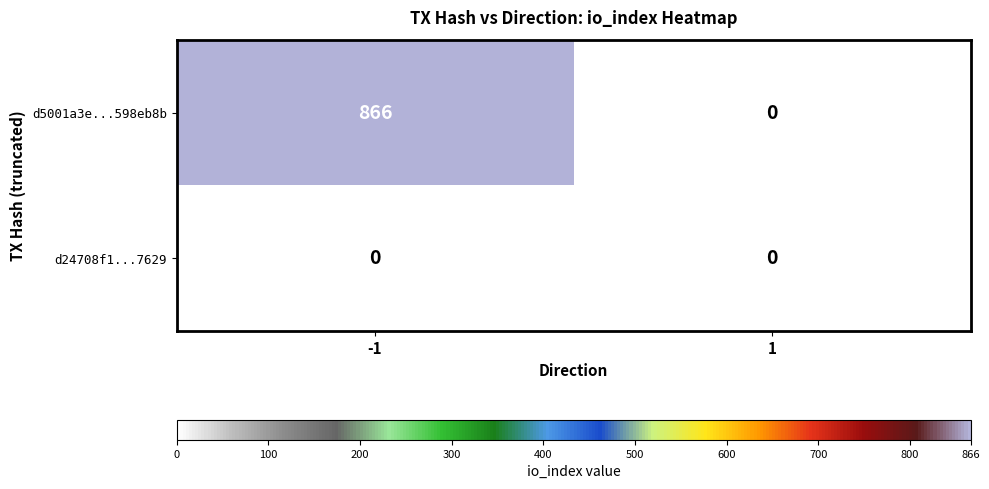

True or false: d5001a3e...598eb8b has a value of 547 at -1.

False